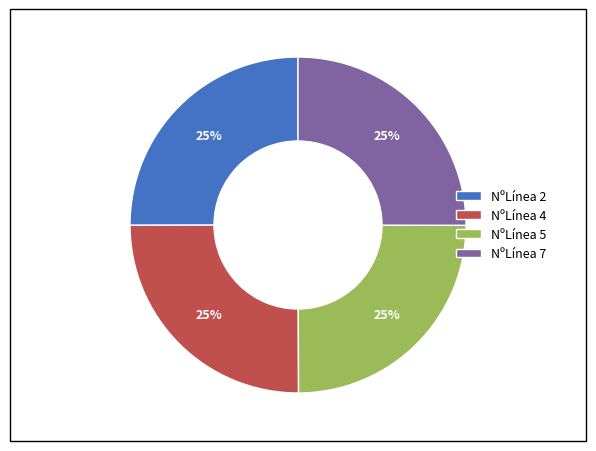

Does NºLínea 7 account for over 50% of the chart?

No